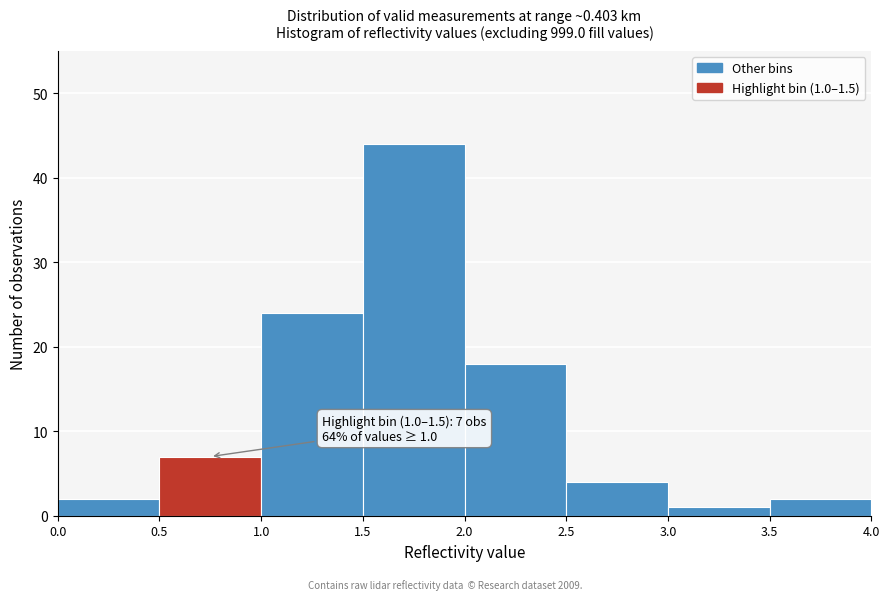

Which range on the x-axis has the tallest bar?

1.5 to 2.0